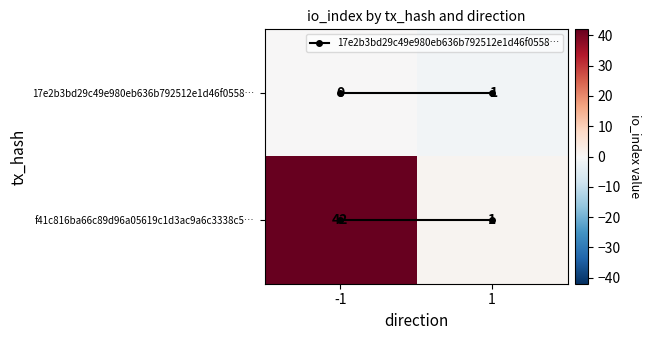

Is the value of 17e2b3bd29c49e980eb636b792512e1d46f0558… at 1 greater than the value of f41c816ba66c89d96a05619c1d3ac9a6c3338c5… at 1?

No